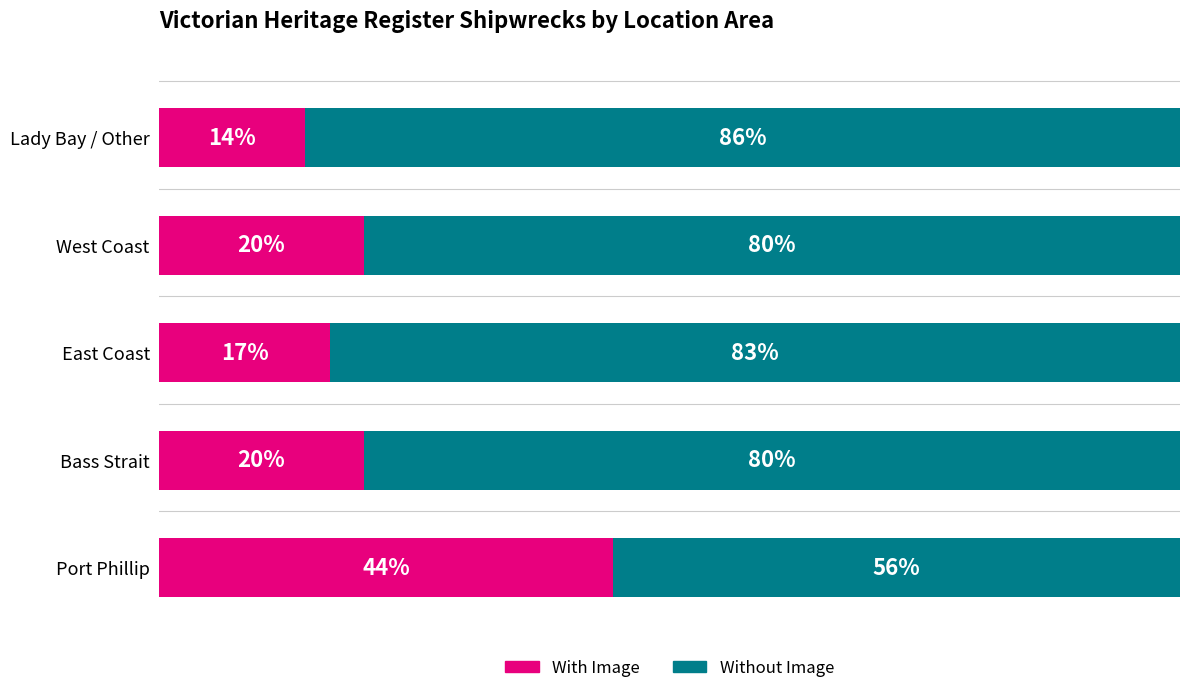

At which label does With Image reach its minimum?

Lady Bay / Other